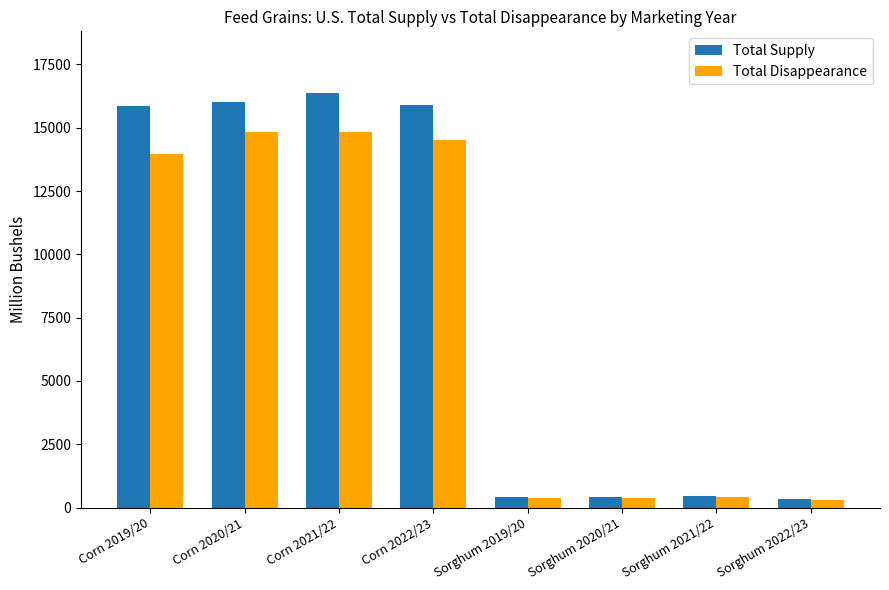

True or false: Total Supply has a value of 468.1 at Sorghum 2021/22.

True